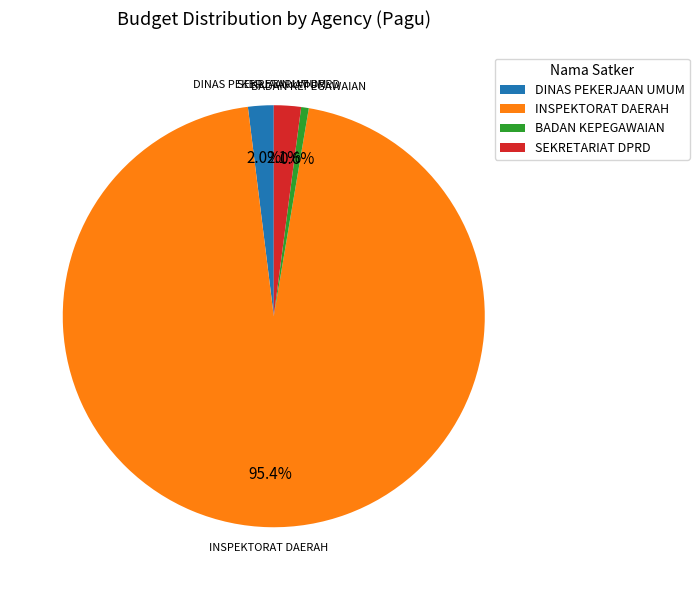

Which has a higher value, DINAS PEKERJAAN UMUM or BADAN KEPEGAWAIAN?

DINAS PEKERJAAN UMUM